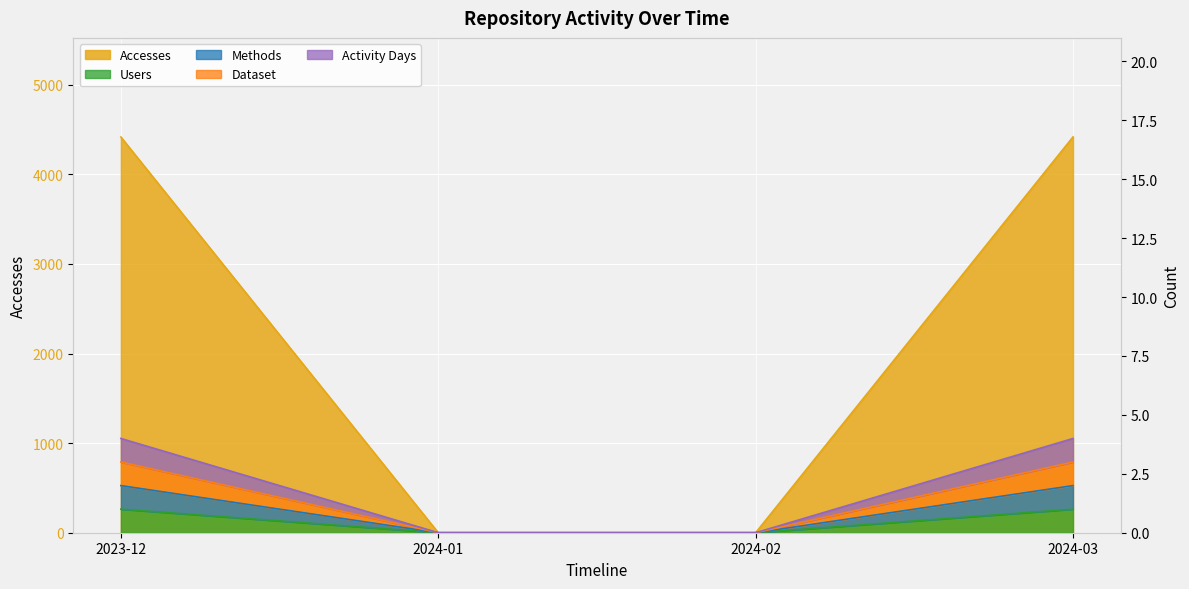

Which category has the highest value in the Users series?

2023-12